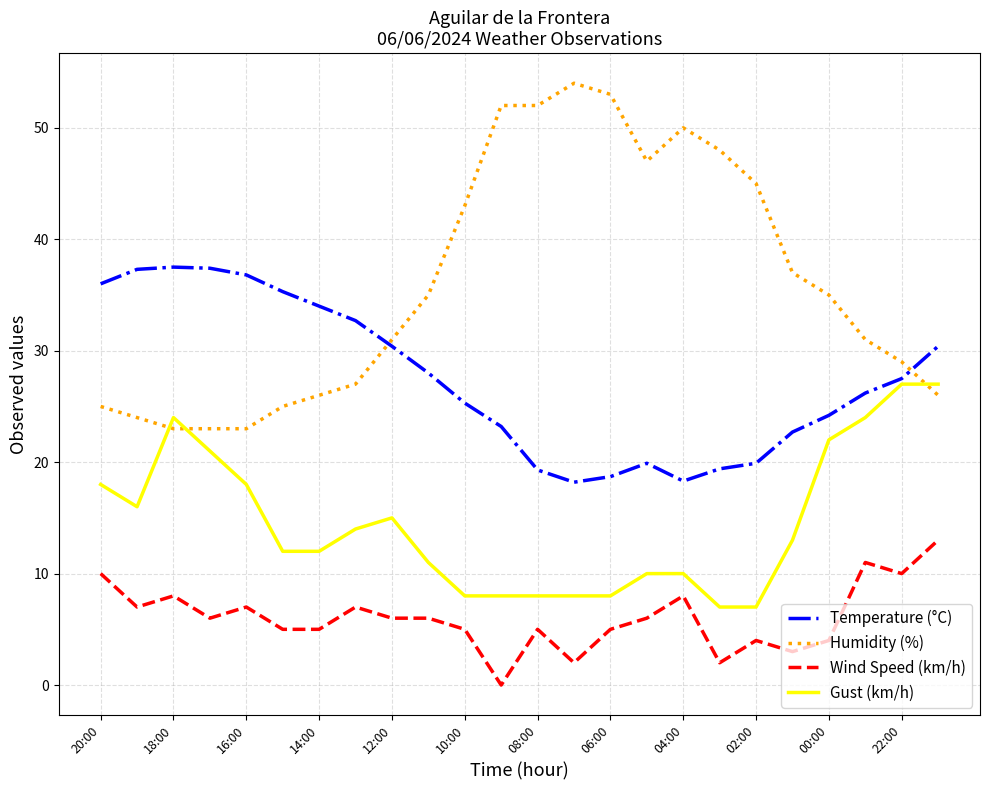

Which series has the largest total across all categories?

Humidity (%)